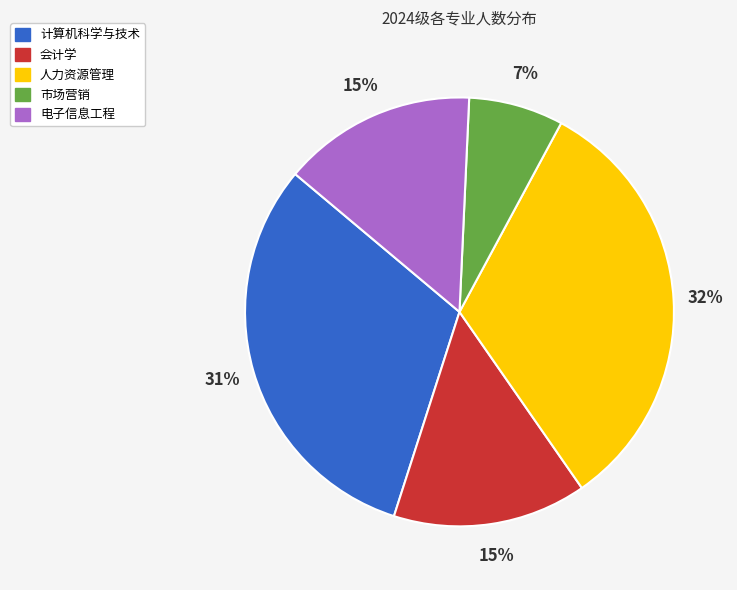

To the nearest percent, what is the difference between the largest and smallest slice percentages?

25%